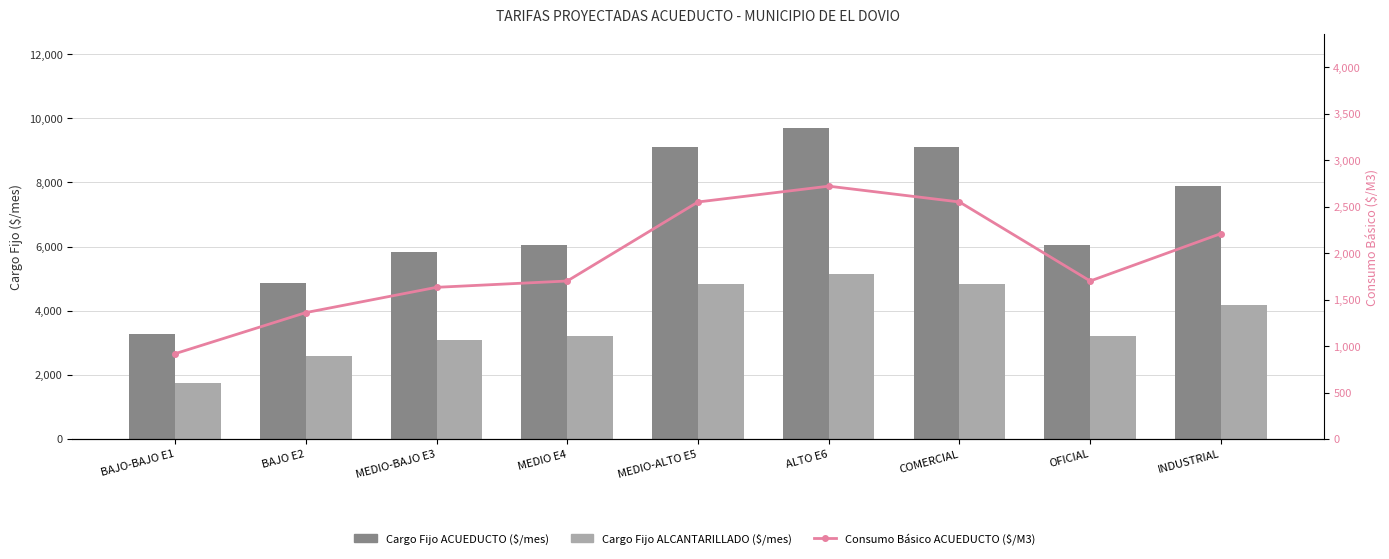

Which label corresponds to the largest value in the chart?

ALTO E6